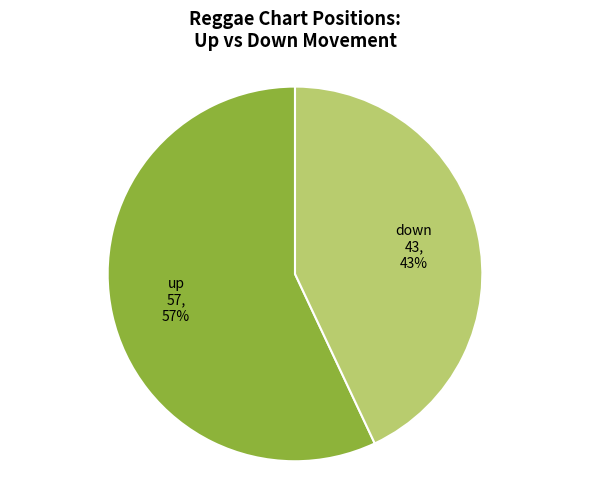

Count the number of slices in the pie.

2